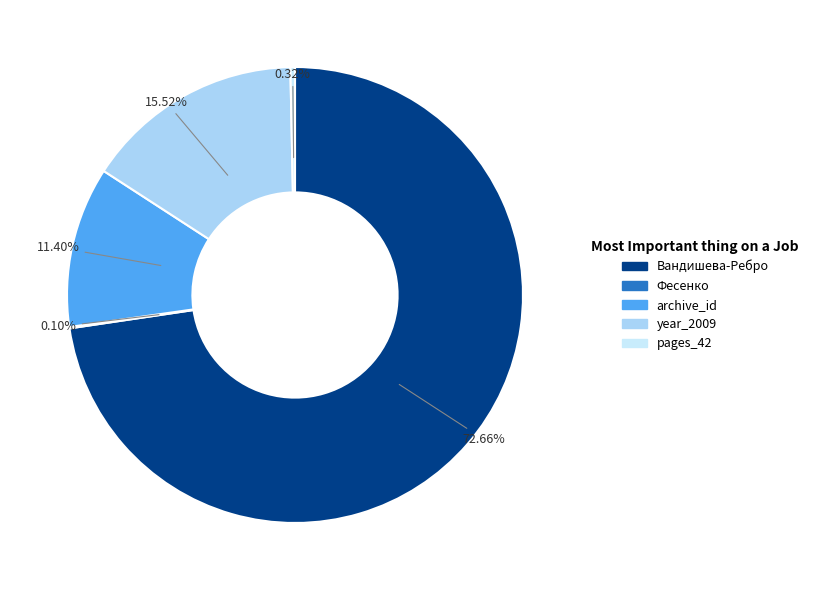

Which category accounts for the majority?

Вандишева-Ребро